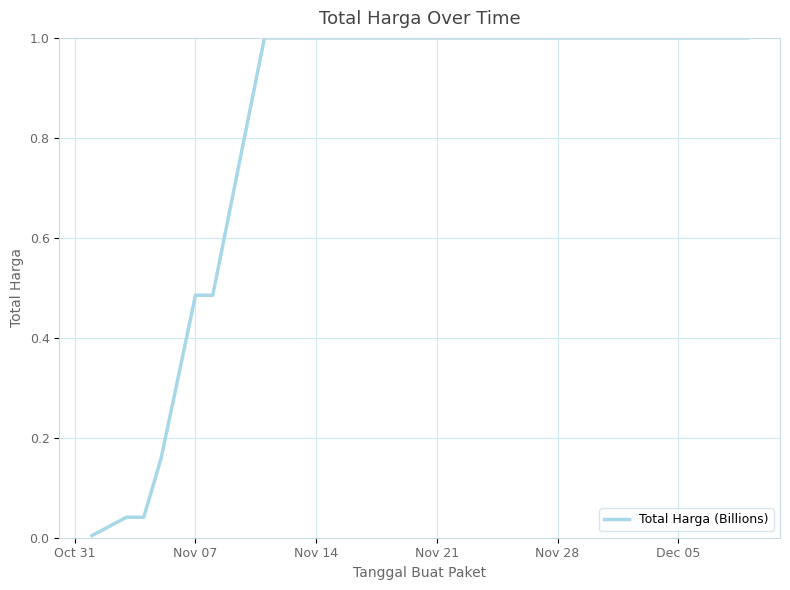

What is the maximum value shown in the chart?

1.0